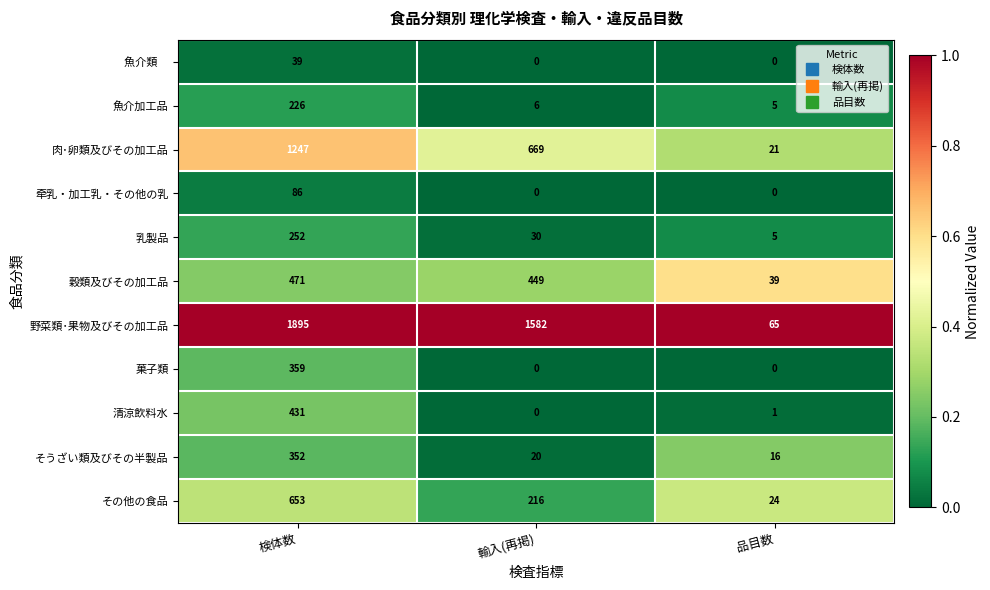

The 魚介加工品 series shows 7 at 品目数. True or false?

False